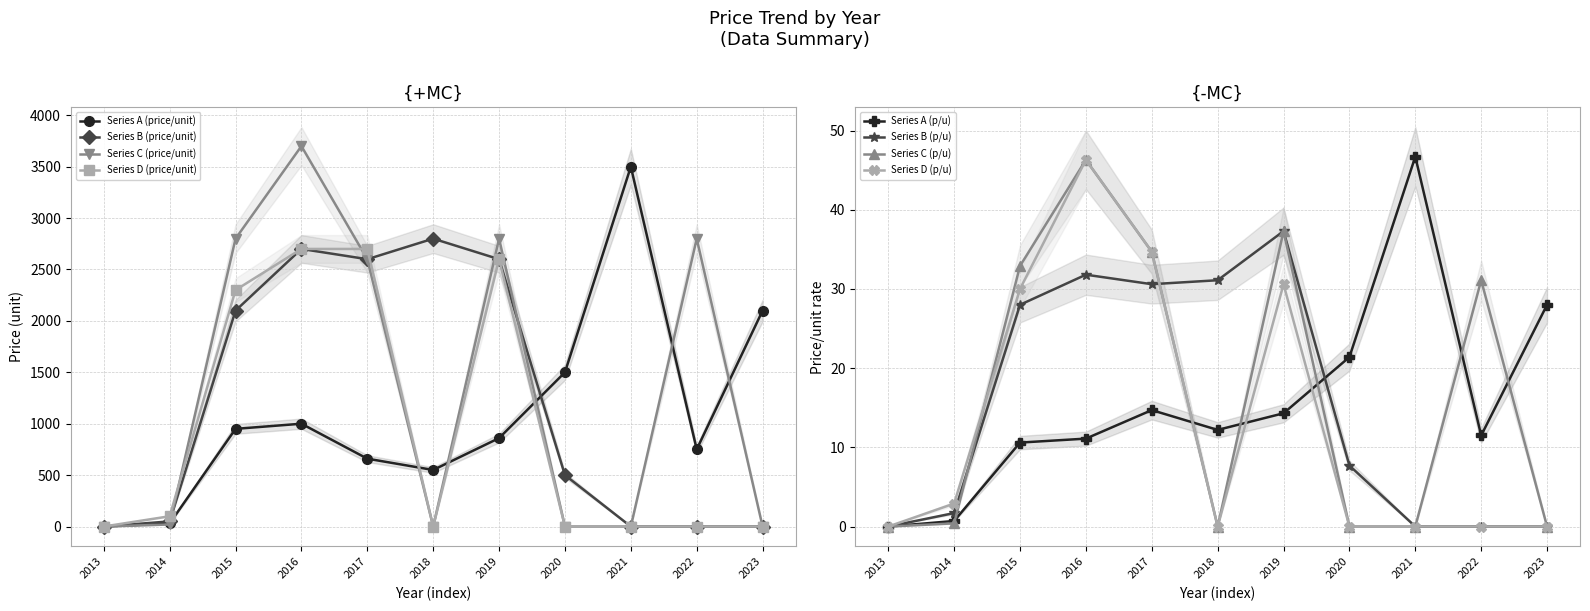

Which series has the largest total across all categories?

Series C (price/unit)